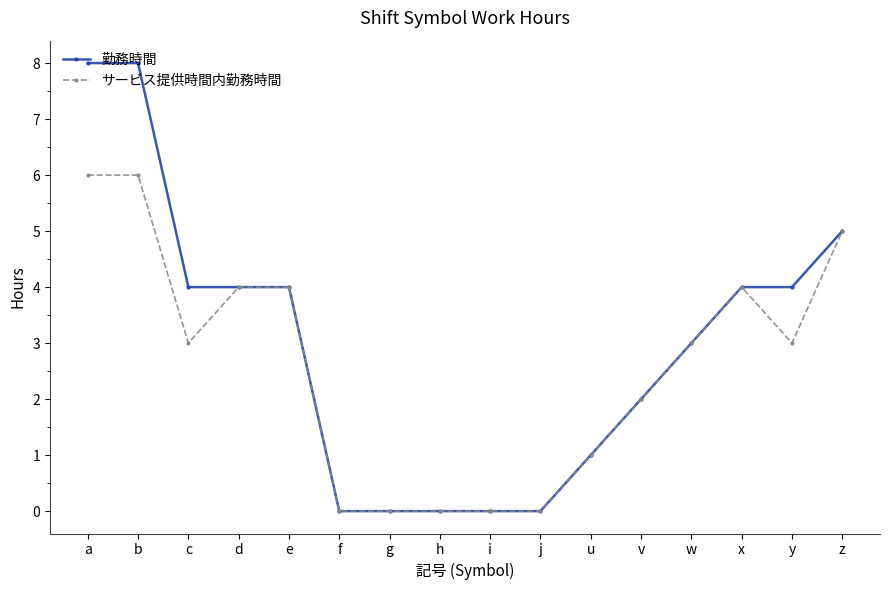

What is the value of the サービス提供時間内勤務時間 point at the 14th from the left?

4